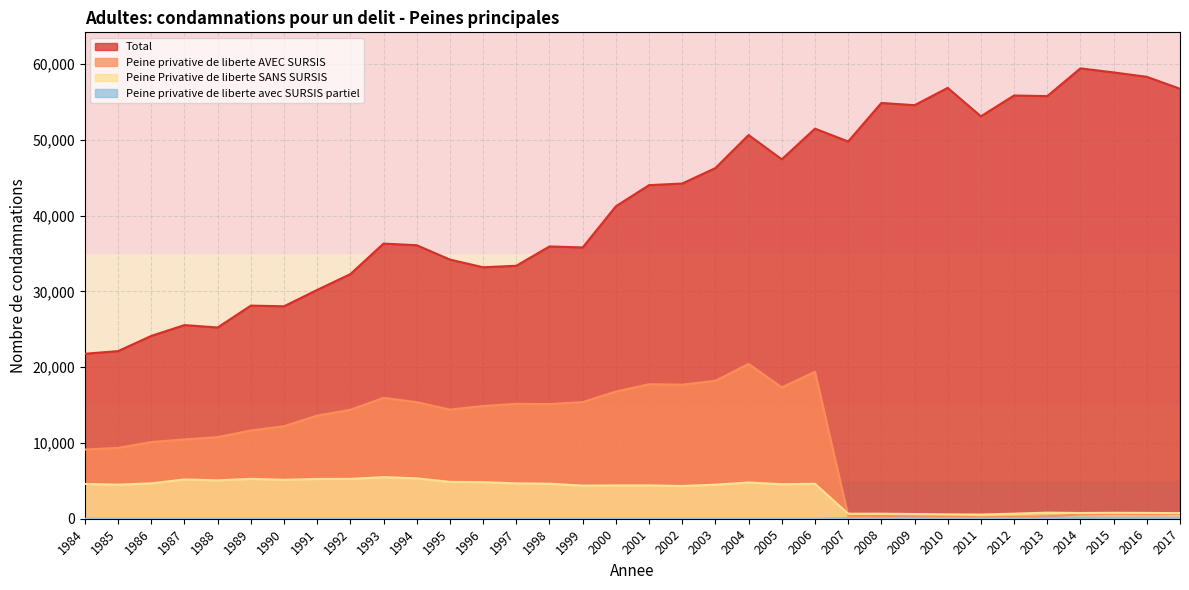

Which series has the largest total across all categories?

Total